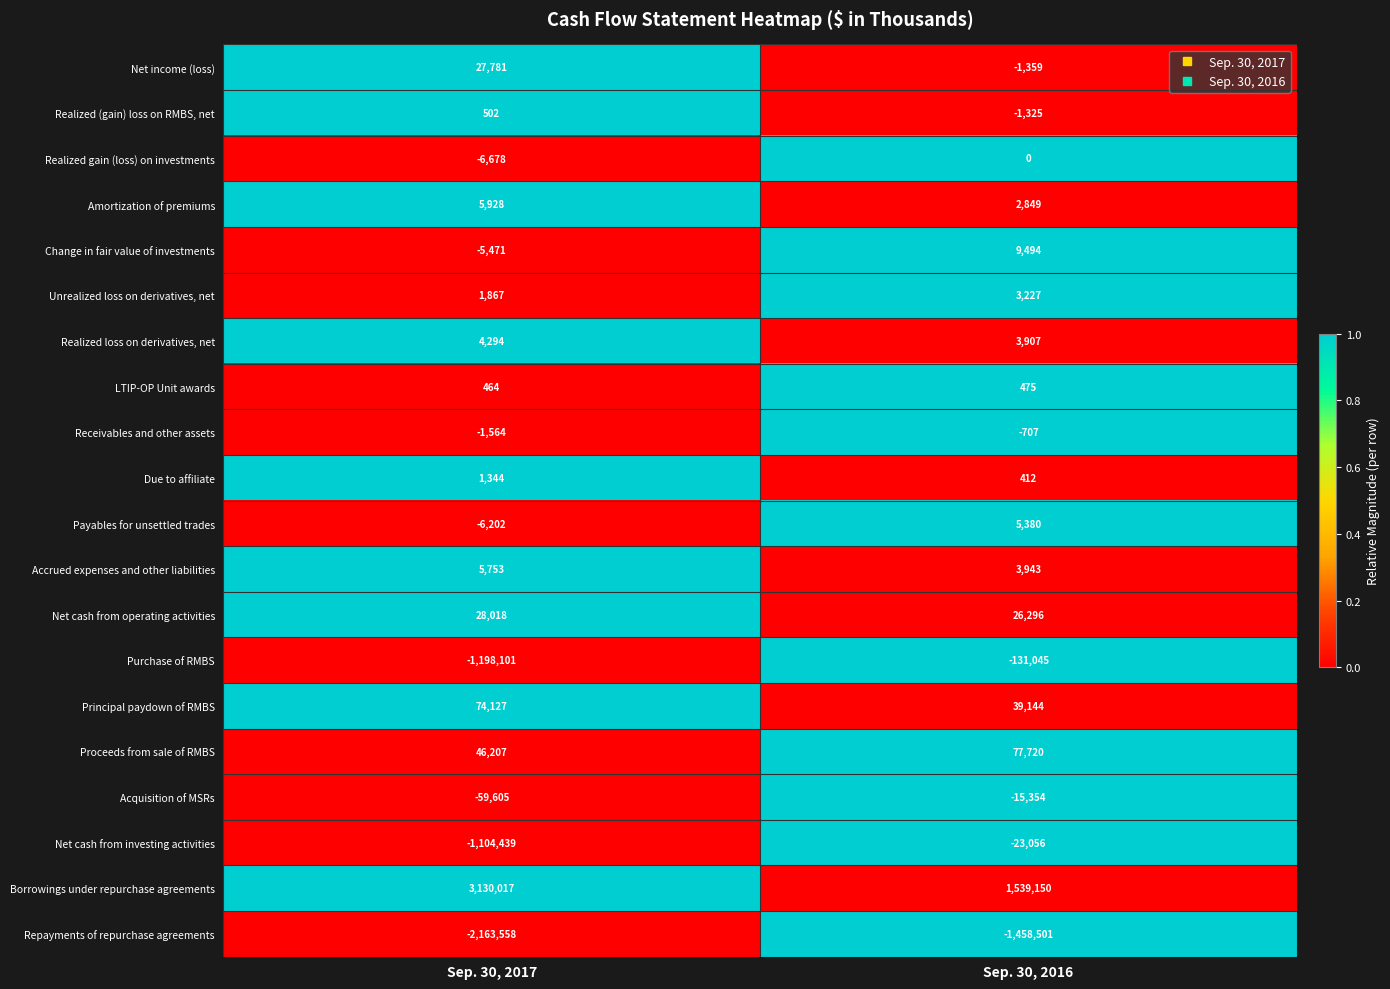

Rank the categories by Net cash from operating activities value from highest to lowest.

Sep. 30, 2017, Sep. 30, 2016